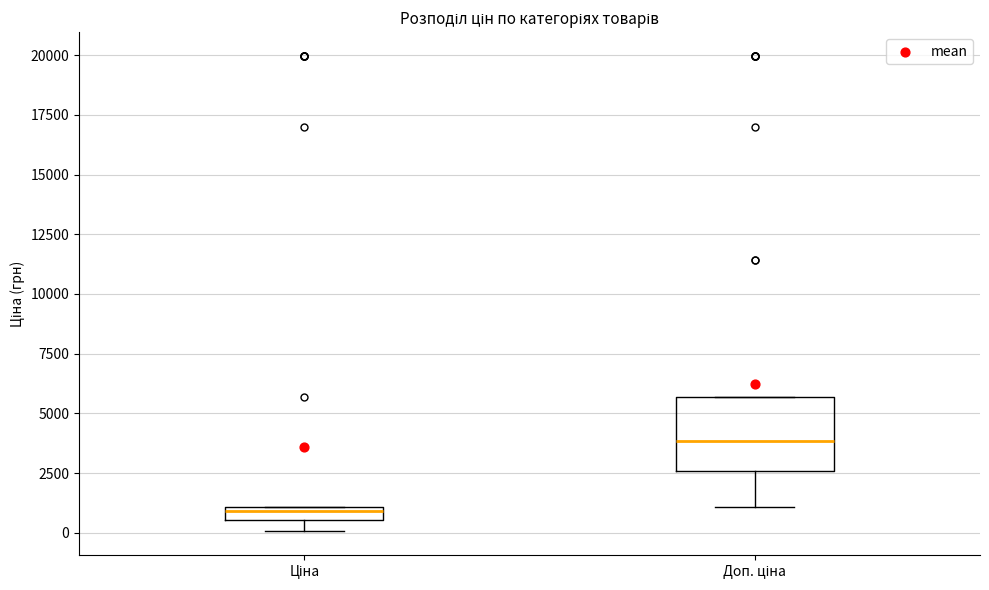

Which box has the highest median line?

Доп. ціна